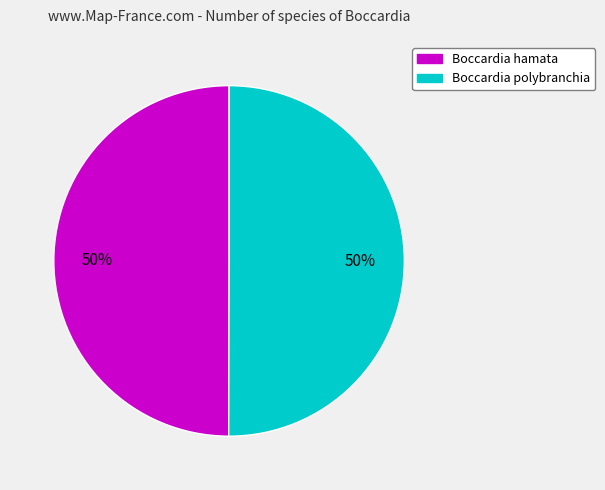

How many slices are in this pie chart?

2